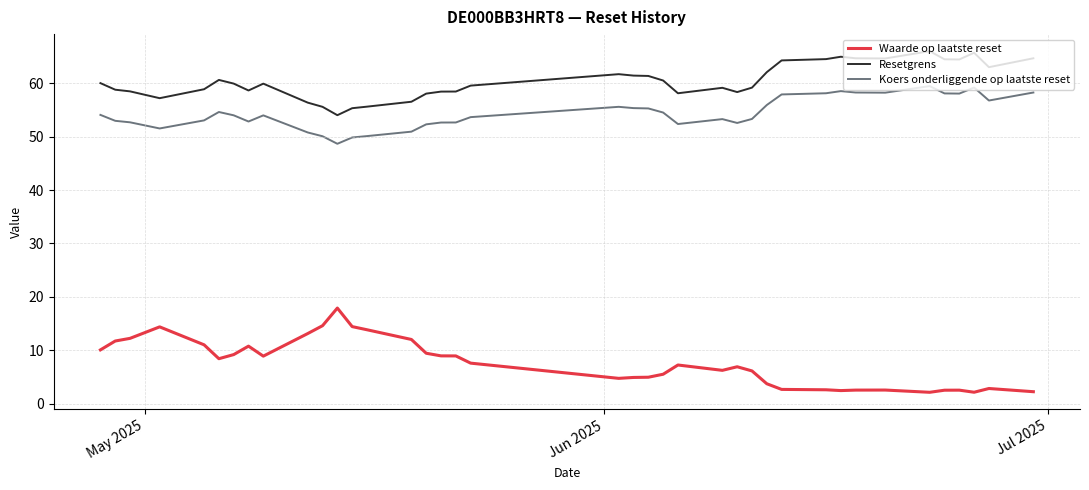

True or false: Koers onderliggende op laatste reset and Waarde op laatste reset intersect in this chart.

False